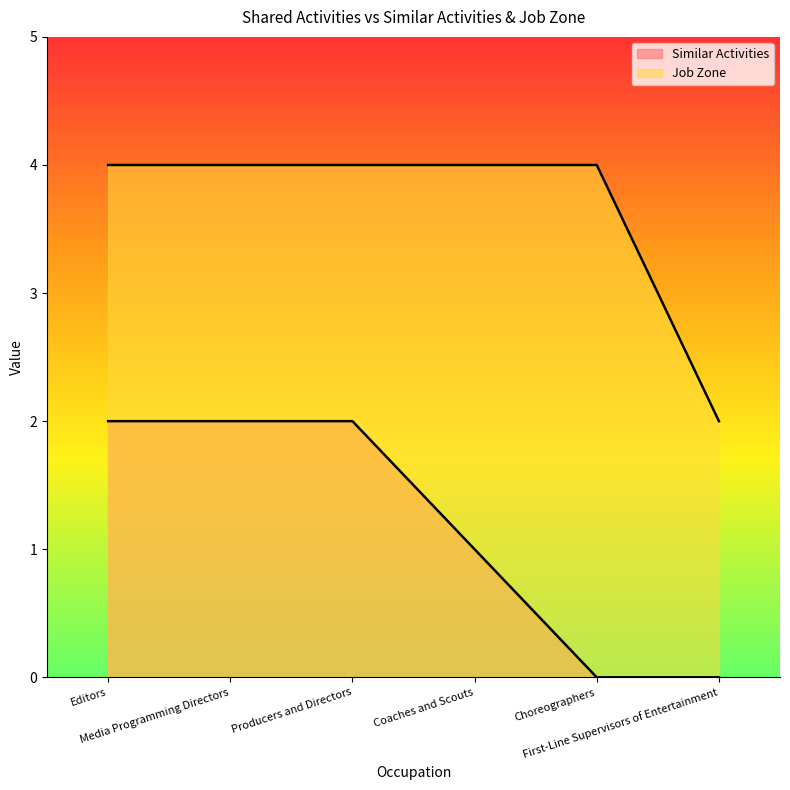

True or false: Job Zone and Similar Activities intersect in this chart.

False